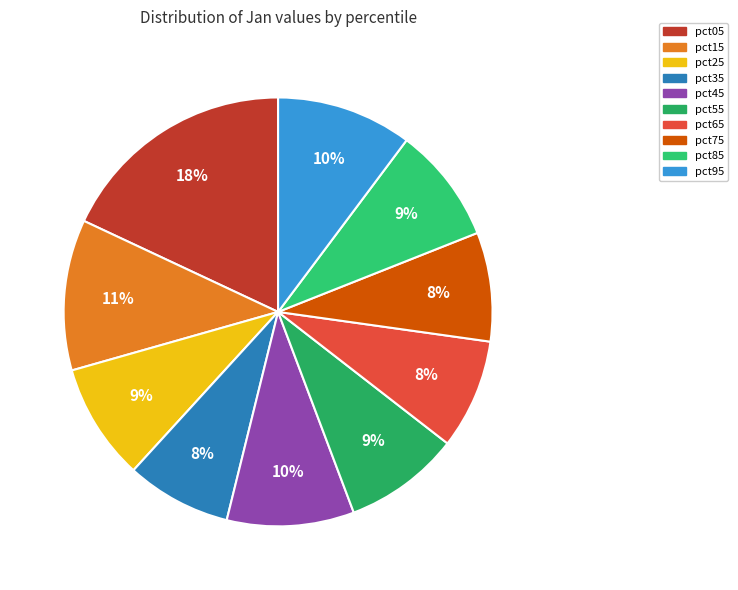

Is there a majority slice in this chart?

No